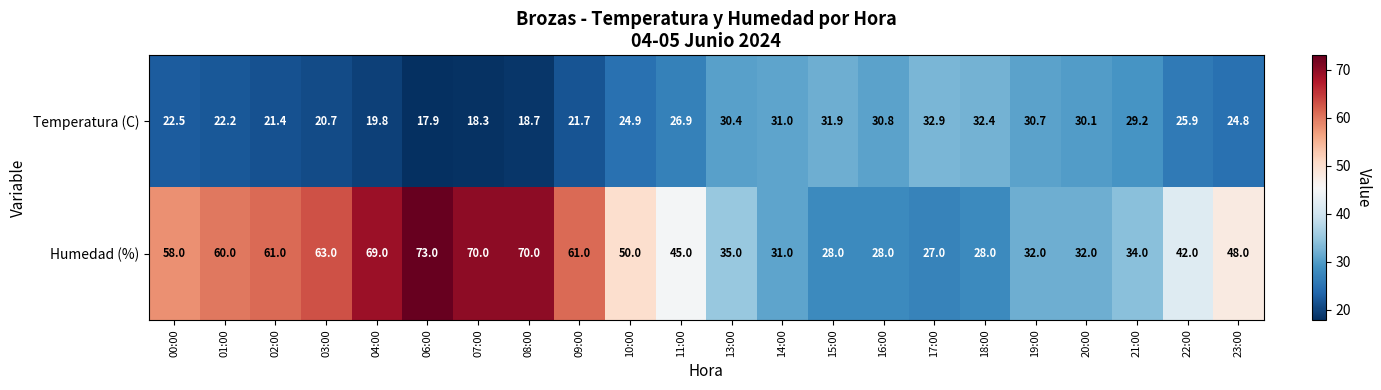

The Humedad (%) series shows 50.0 at 10:00. True or false?

True